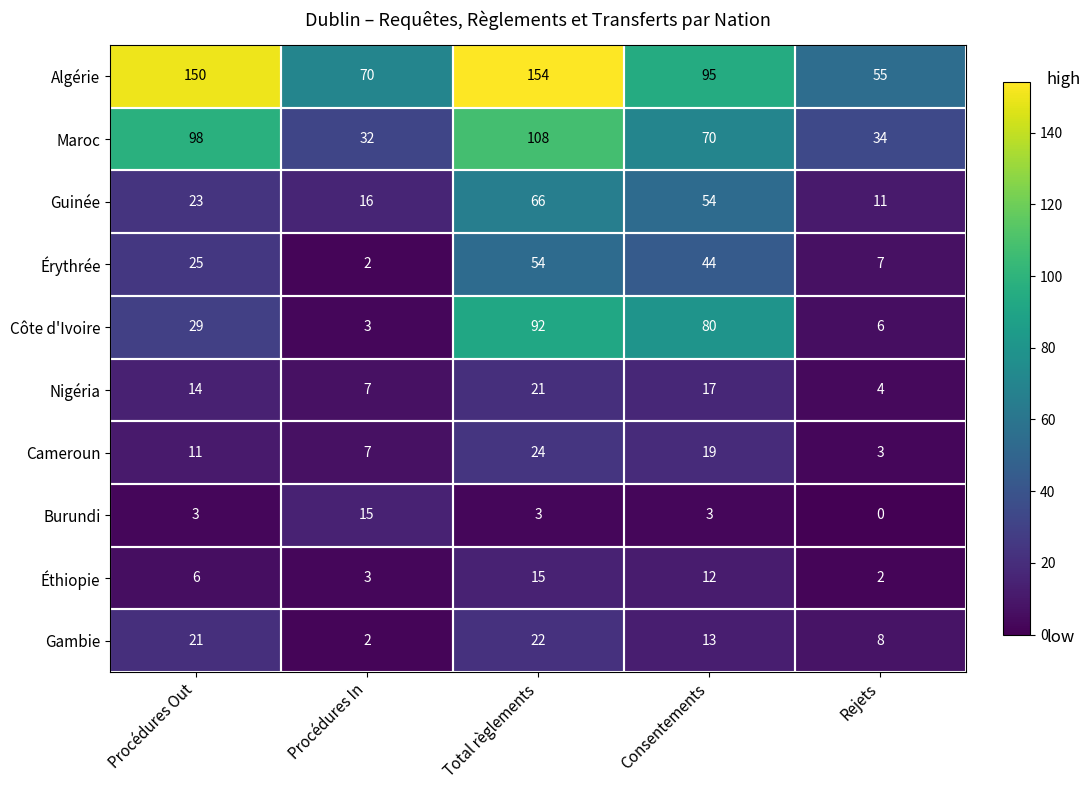

Is it true that Érythrée equals 25 at Procédures Out?

True